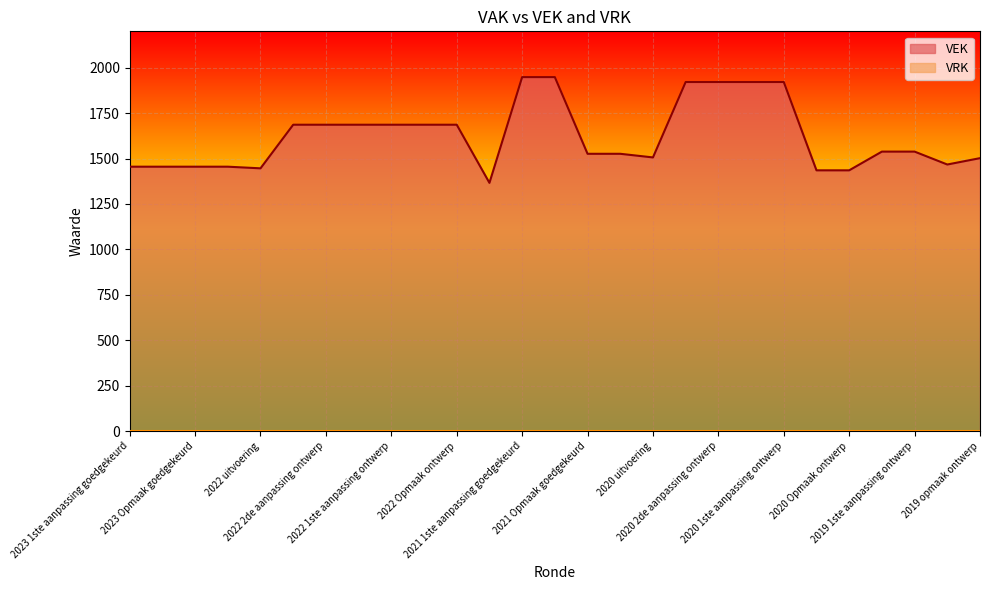

Which series has the largest total across all categories?

VEK